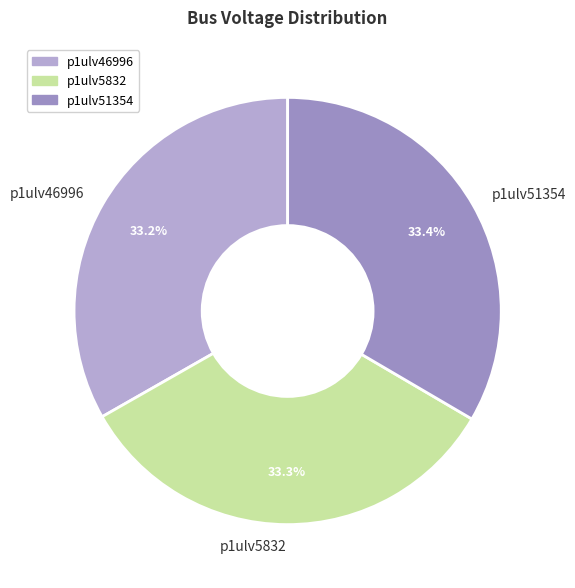

What is the ratio of the value at p1ulv51354 to the value at p1ulv5832?

1.0